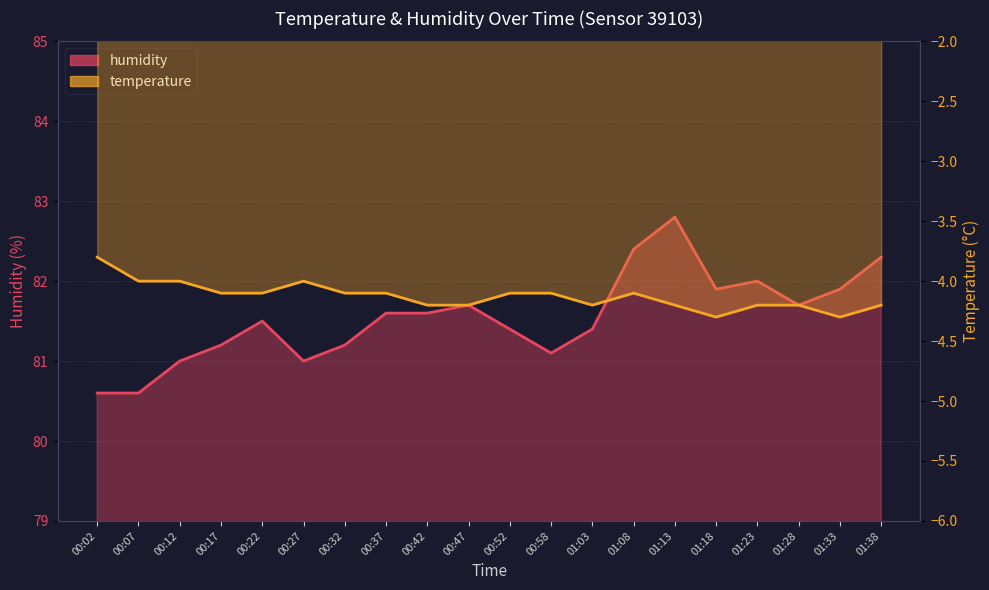

At how many categories does at least one series exceed 81?

16